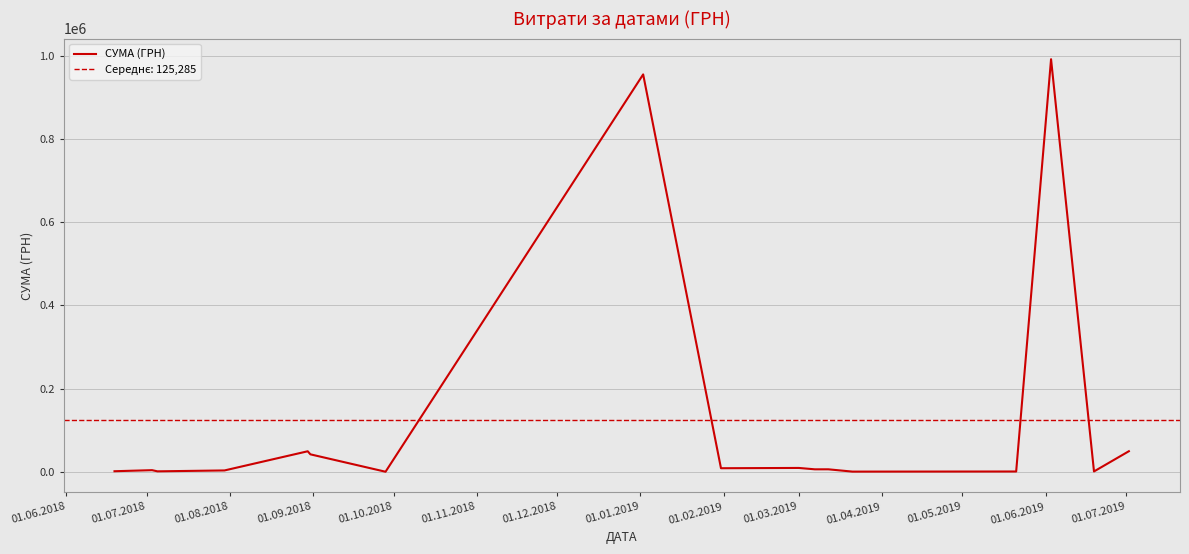

What is the difference between the maximum and minimum values?

991020.1